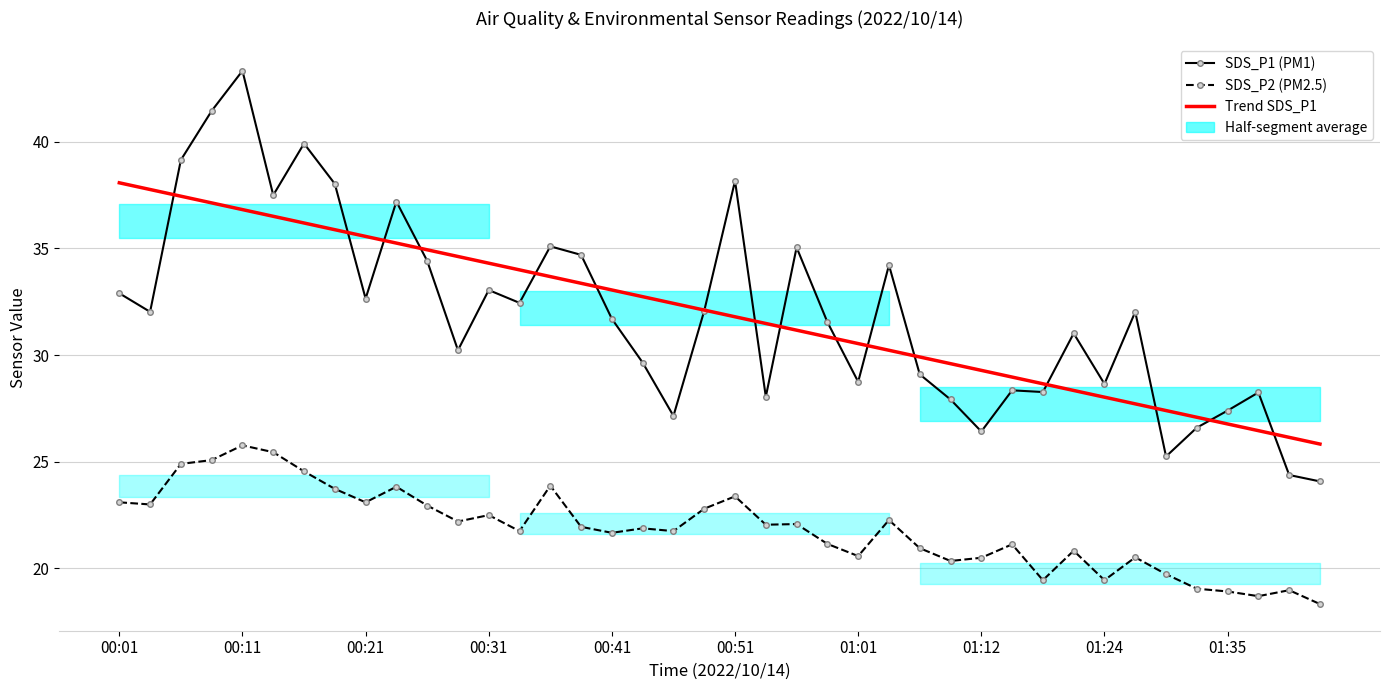

True or false: SDS_P2 (PM2.5) has more than 2 interior local peaks.

True